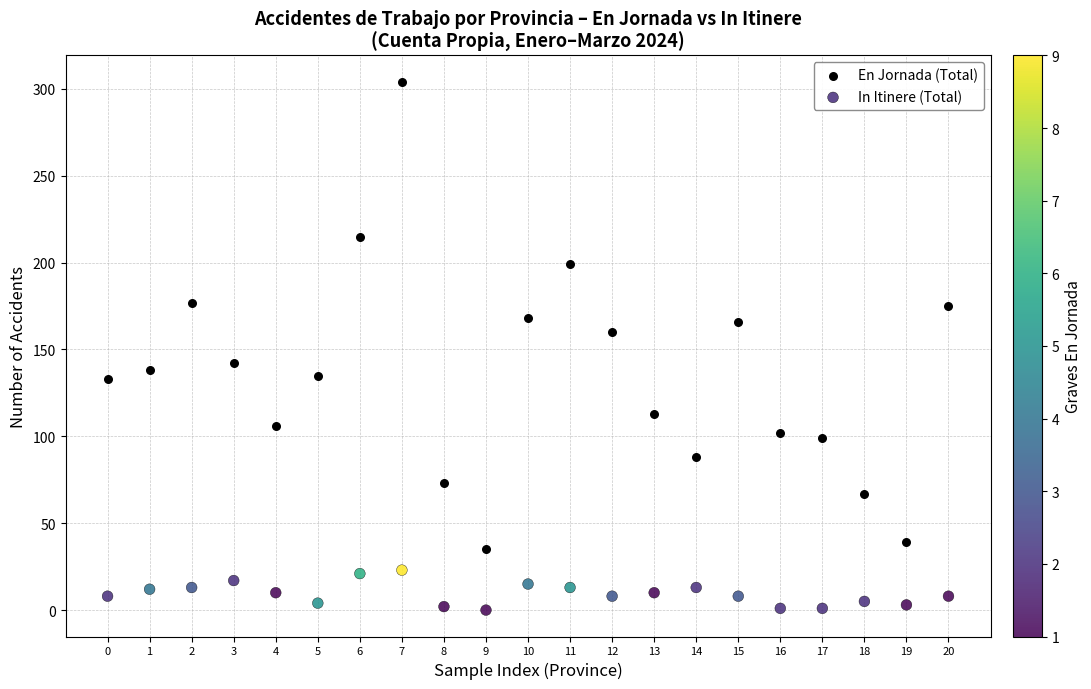

Across all data points, what is the range of Y values (max minus min)?

304